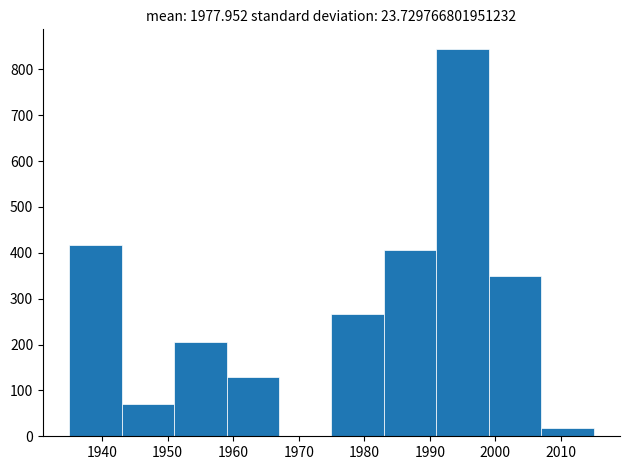

Reading left to right, list every bar in this chart as the range it spans on the x-axis followed by its height. The values are not printed on the chart, so give them approximately, as read against the axis.

1935 to 1943: 420
1943 to 1951: 70
1951 to 1959: 210
1959 to 1967: 130
1967 to 1975: 0
1975 to 1983: 270
1983 to 1991: 410
1991 to 1999: 850
1999 to 2007: 350
2007 to 2015: 20